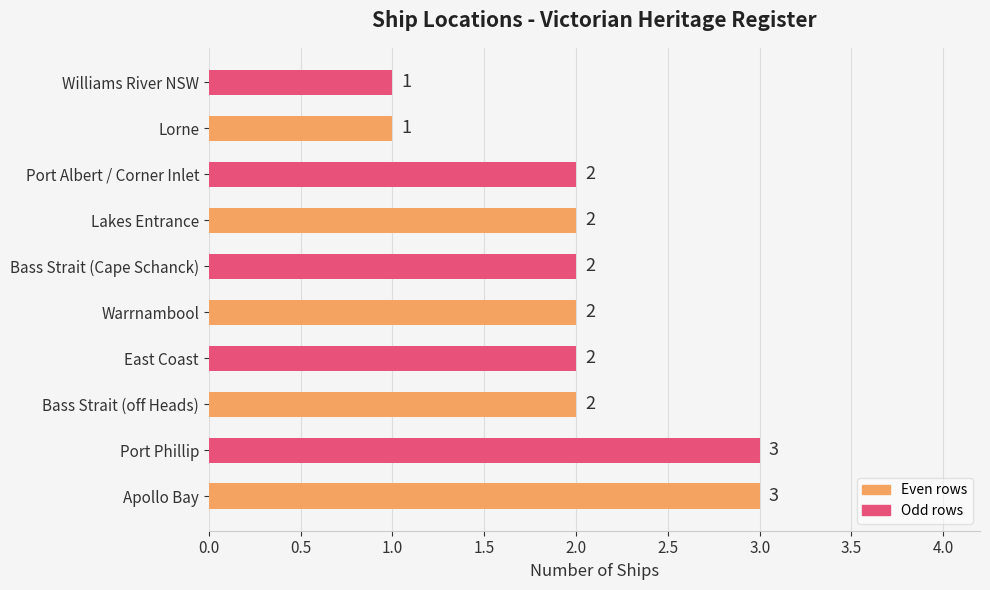

Does the chart contain stacked bars?

No